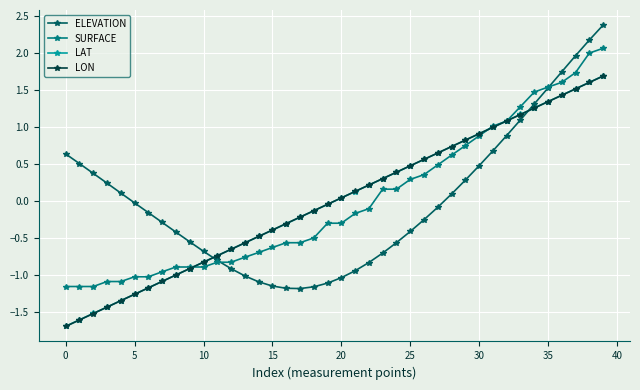

What is the value of the SURFACE point at the 40th from the left?

2.1